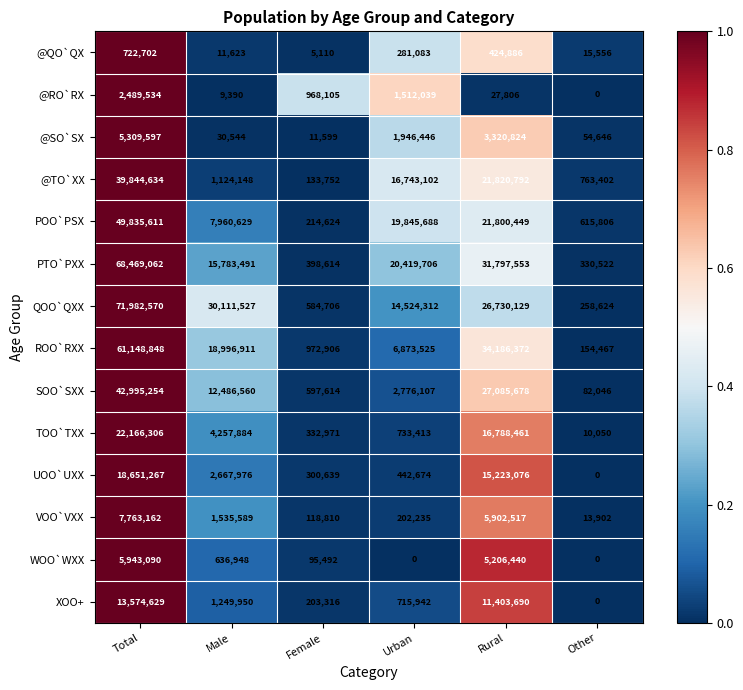

What is the highest value of the @SO`SX series?

5309597